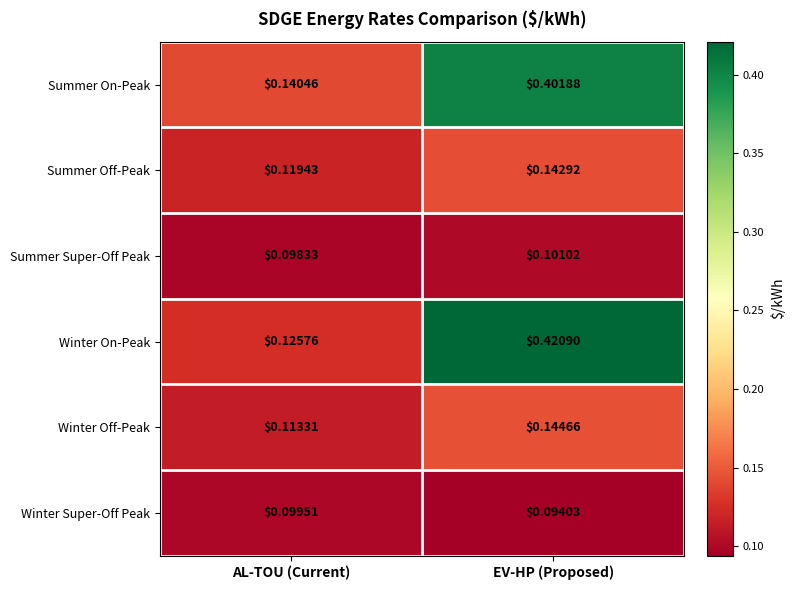

Which category has the lowest value across all series?

EV-HP (Proposed)